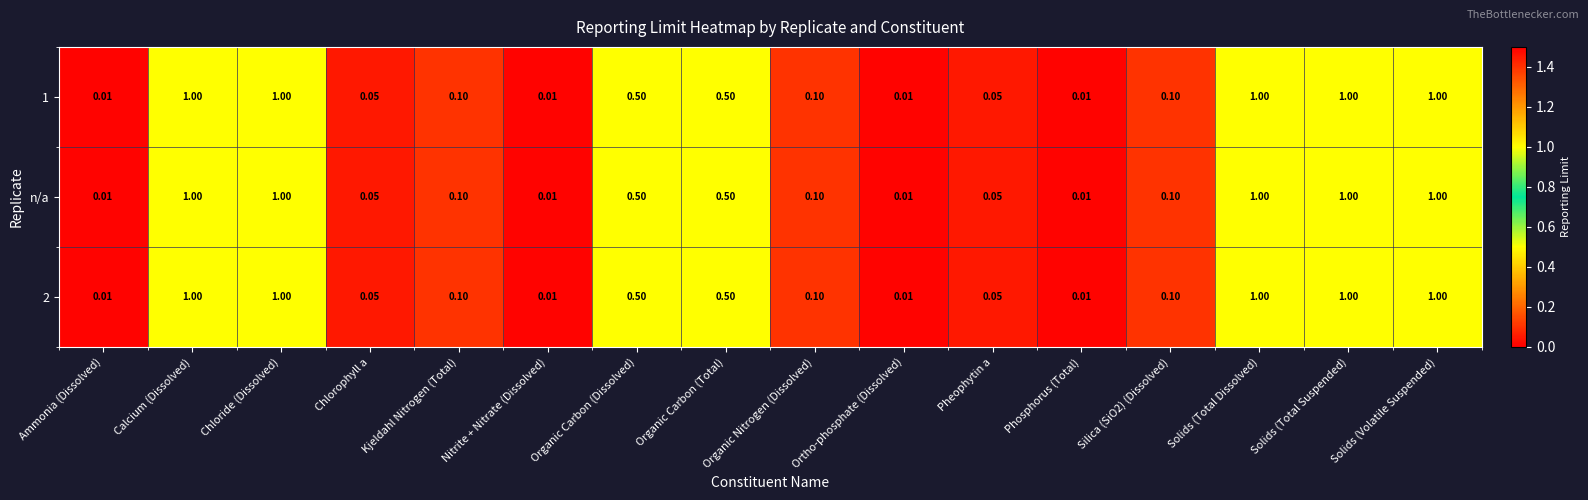

Reading right to left, list all the values displayed in this chart.

1: Solids (Volatile Suspended)=1.0	Solids (Total Suspended)=1.0	Solids (Total Dissolved)=1.0	Silica (SiO2) (Dissolved)=0.1	Phosphorus (Total)=0.0	Pheophytin a=0.1	Ortho-phosphate (Dissolved)=0.0	Organic Nitrogen (Dissolved)=0.1	Organic Carbon (Total)=0.5	Organic Carbon (Dissolved)=0.5	Nitrite + Nitrate (Dissolved)=0.0	Kjeldahl Nitrogen (Total)=0.1	Chlorophyll a=0.1	Chloride (Dissolved)=1.0	Calcium (Dissolved)=1.0	Ammonia (Dissolved)=0.0
n/a: Solids (Volatile Suspended)=1.0	Solids (Total Suspended)=1.0	Solids (Total Dissolved)=1.0	Silica (SiO2) (Dissolved)=0.1	Phosphorus (Total)=0.0	Pheophytin a=0.1	Ortho-phosphate (Dissolved)=0.0	Organic Nitrogen (Dissolved)=0.1	Organic Carbon (Total)=0.5	Organic Carbon (Dissolved)=0.5	Nitrite + Nitrate (Dissolved)=0.0	Kjeldahl Nitrogen (Total)=0.1	Chlorophyll a=0.1	Chloride (Dissolved)=1.0	Calcium (Dissolved)=1.0	Ammonia (Dissolved)=0.0
2: Solids (Volatile Suspended)=1.0	Solids (Total Suspended)=1.0	Solids (Total Dissolved)=1.0	Silica (SiO2) (Dissolved)=0.1	Phosphorus (Total)=0.0	Pheophytin a=0.1	Ortho-phosphate (Dissolved)=0.0	Organic Nitrogen (Dissolved)=0.1	Organic Carbon (Total)=0.5	Organic Carbon (Dissolved)=0.5	Nitrite + Nitrate (Dissolved)=0.0	Kjeldahl Nitrogen (Total)=0.1	Chlorophyll a=0.1	Chloride (Dissolved)=1.0	Calcium (Dissolved)=1.0	Ammonia (Dissolved)=0.0